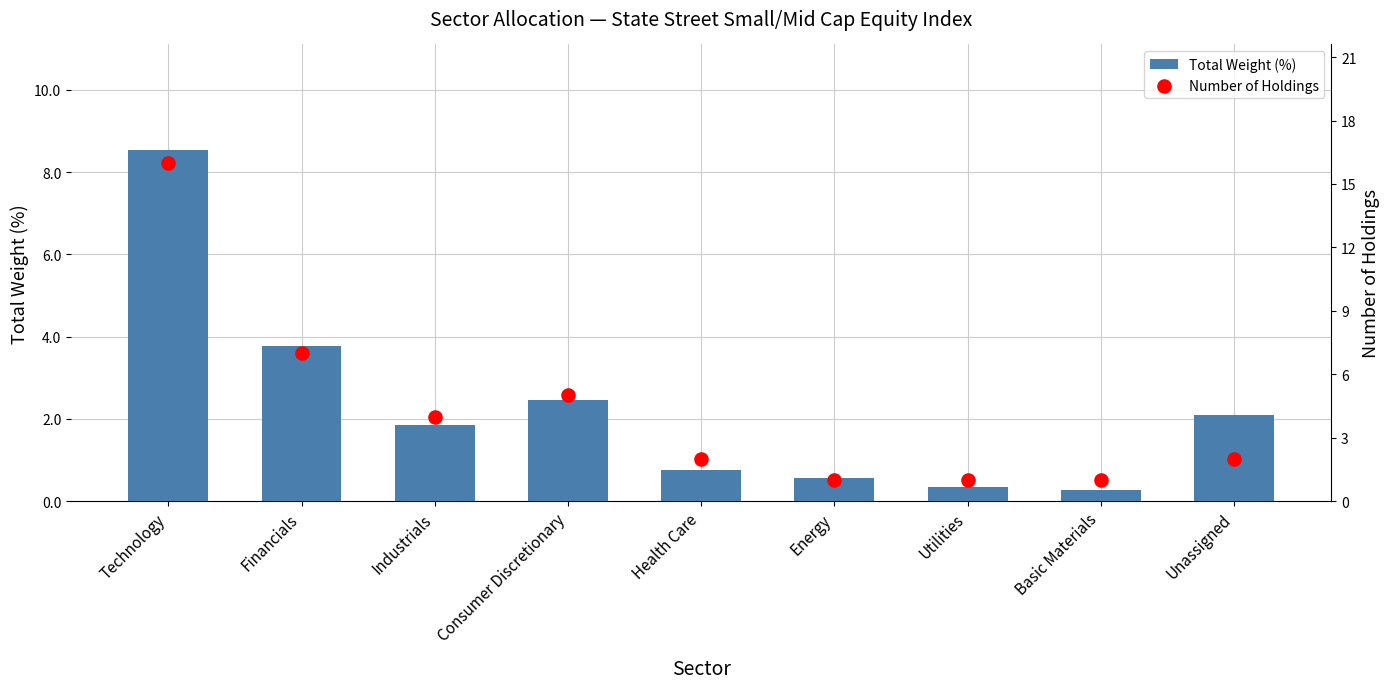

What are all the series names shown in the legend?

Total Weight (%), Number of Holdings